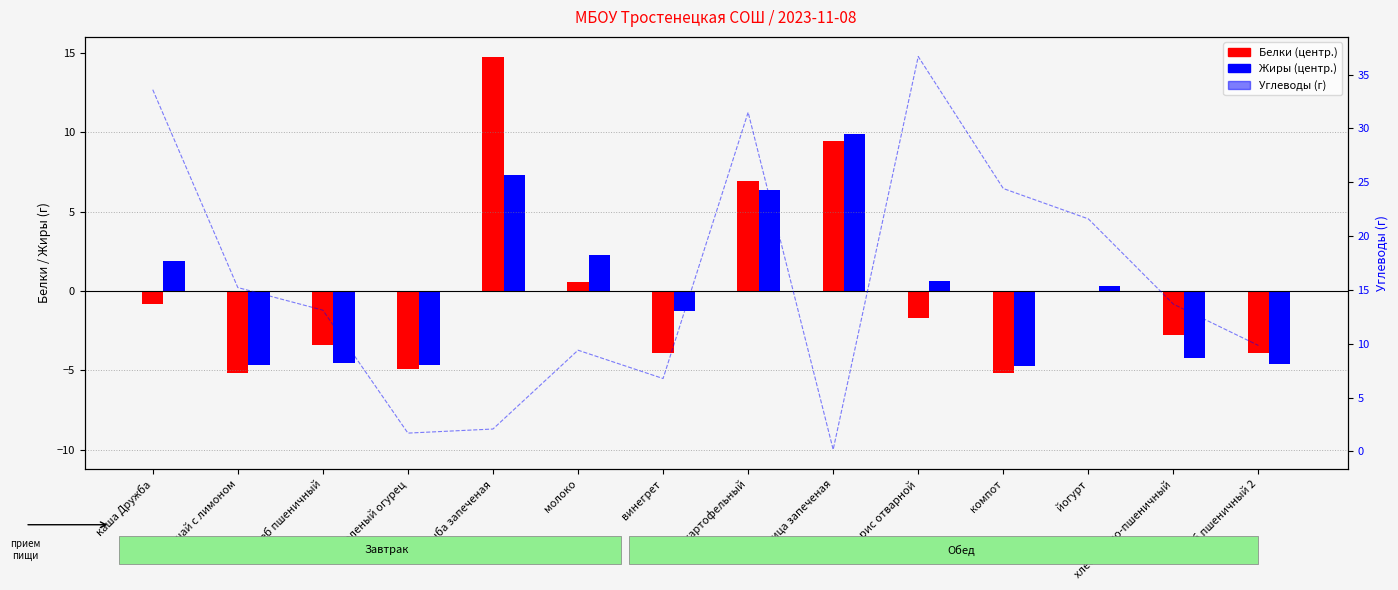

Reading left to right, list all the values displayed in this chart.

Белки (центр.): -0.8	-5.2	-3.4	-4.9	14.8	0.6	-3.9	7.0	9.5	-1.7	-5.2	-0.0	-2.8	-3.9
Жиры (центр.): 1.9	-4.7	-4.5	-4.7	7.3	2.3	-1.3	6.4	9.9	0.6	-4.7	0.3	-4.3	-4.6